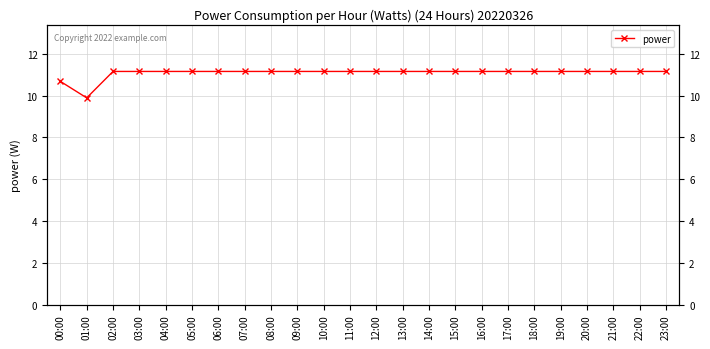

Reading right to left, what are all the values shown in this chart?

23:00=11.2	22:00=11.2	21:00=11.2	20:00=11.2	19:00=11.2	18:00=11.2	17:00=11.2	16:00=11.2	15:00=11.2	14:00=11.2	13:00=11.2	12:00=11.2	11:00=11.2	10:00=11.2	09:00=11.2	08:00=11.2	07:00=11.2	06:00=11.2	05:00=11.2	04:00=11.2	03:00=11.2	02:00=11.2	01:00=9.9	00:00=10.7